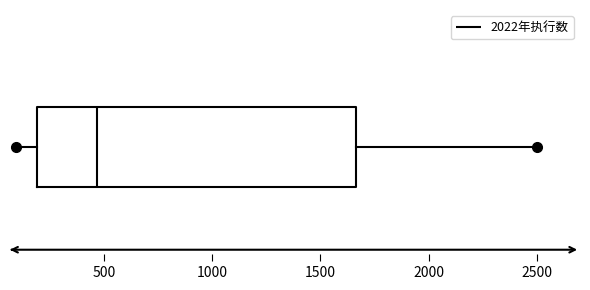

Transcribe this box plot: give where the median line is, the range the box spans, and where the two whiskers end, as read against the x-axis. The values are not printed on the chart, so give them approximately, as read against the axis.

median 450, box 200 to 1650, whiskers 100 to 2500